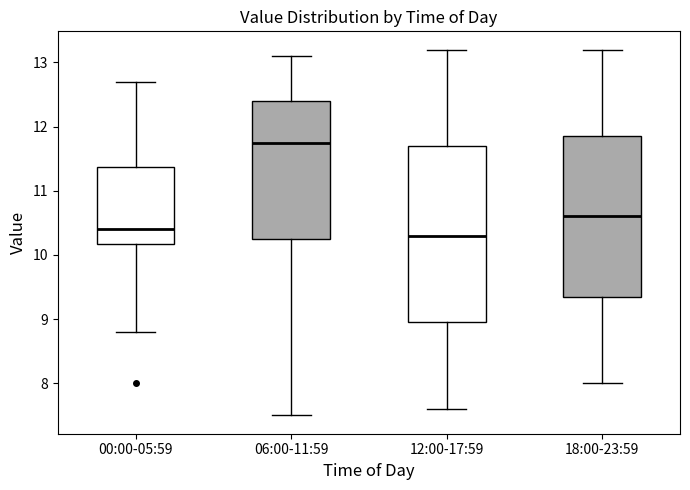

Which box is the tallest, from its lower edge to its upper edge?

12:00-17:59